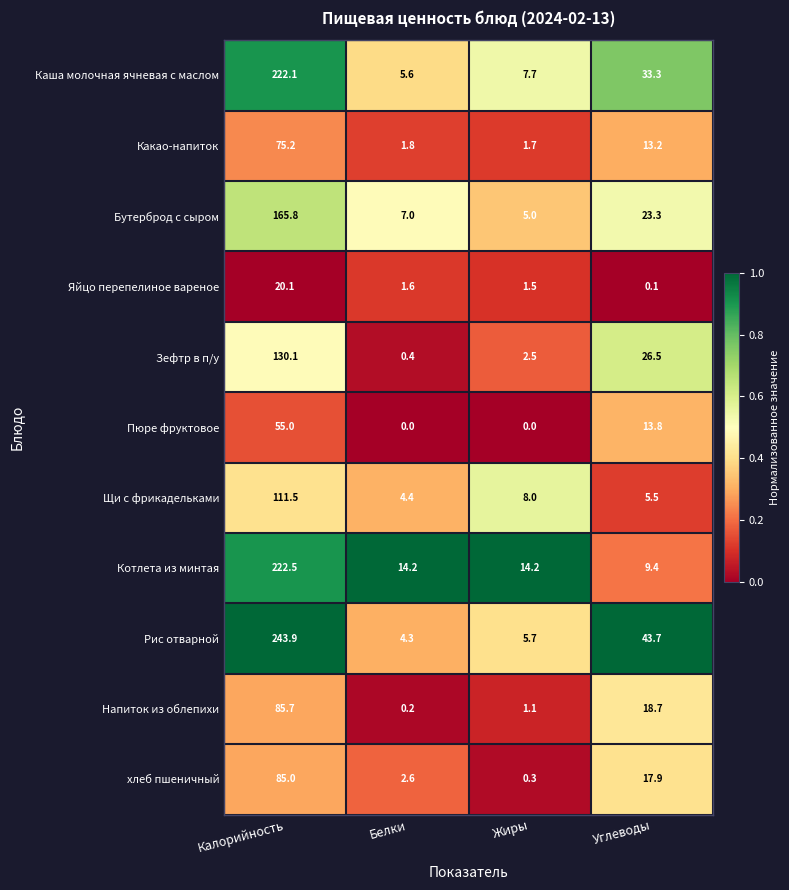

The Яйцо перепелиное вареное series shows 27.4 at Калорийность. True or false?

False